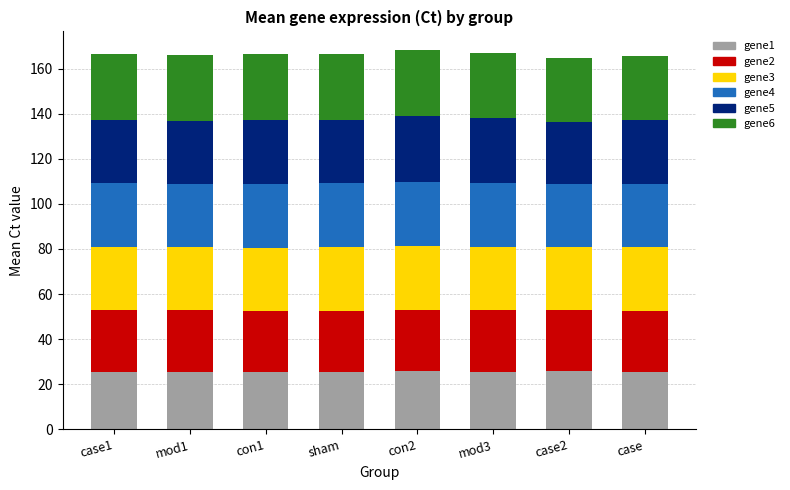

How many categories are shown in the chart?

8